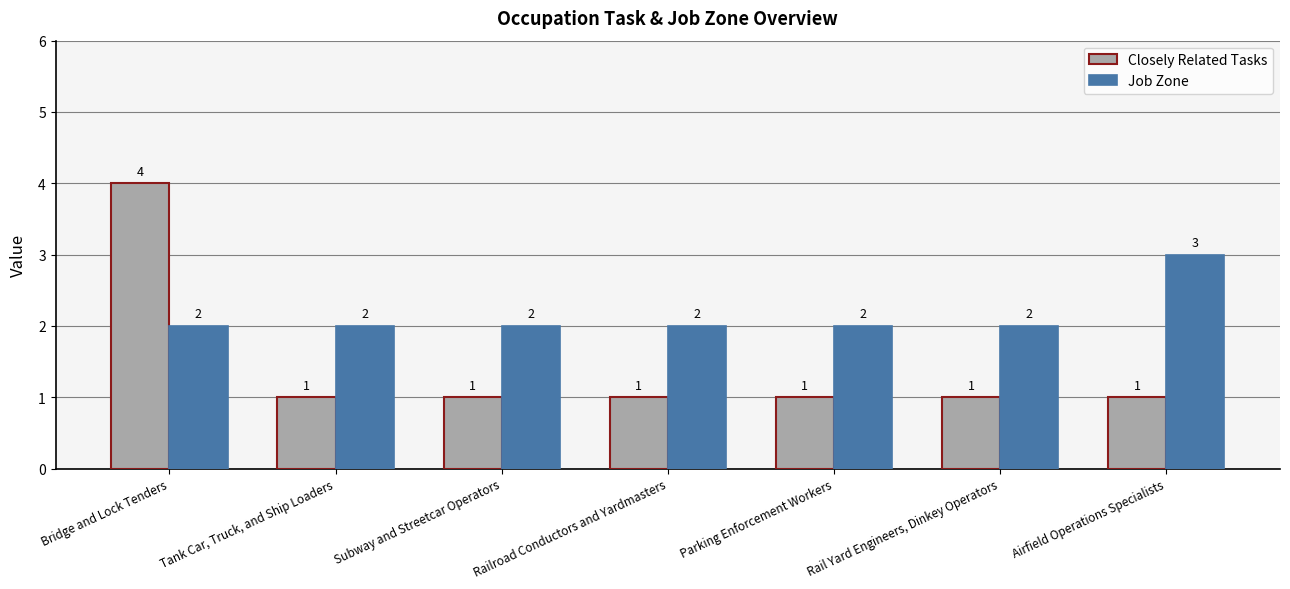

List the series in order of their peak value, highest first.

Closely Related Tasks, Job Zone